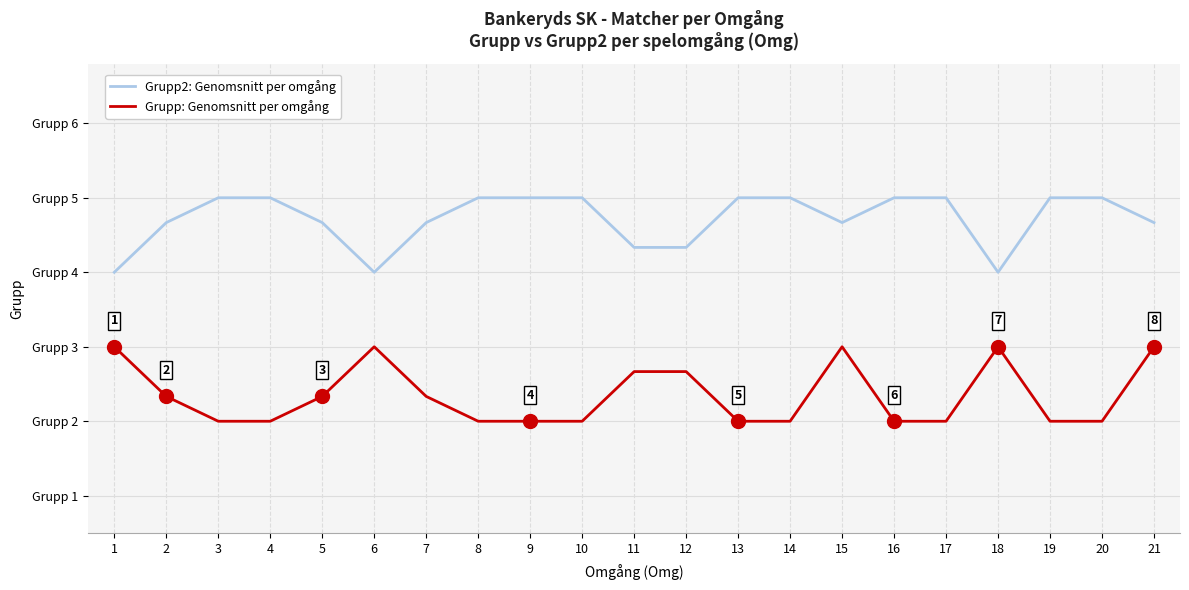

What is the minimum value for Grupp2: Genomsnitt per omgång?

4.0